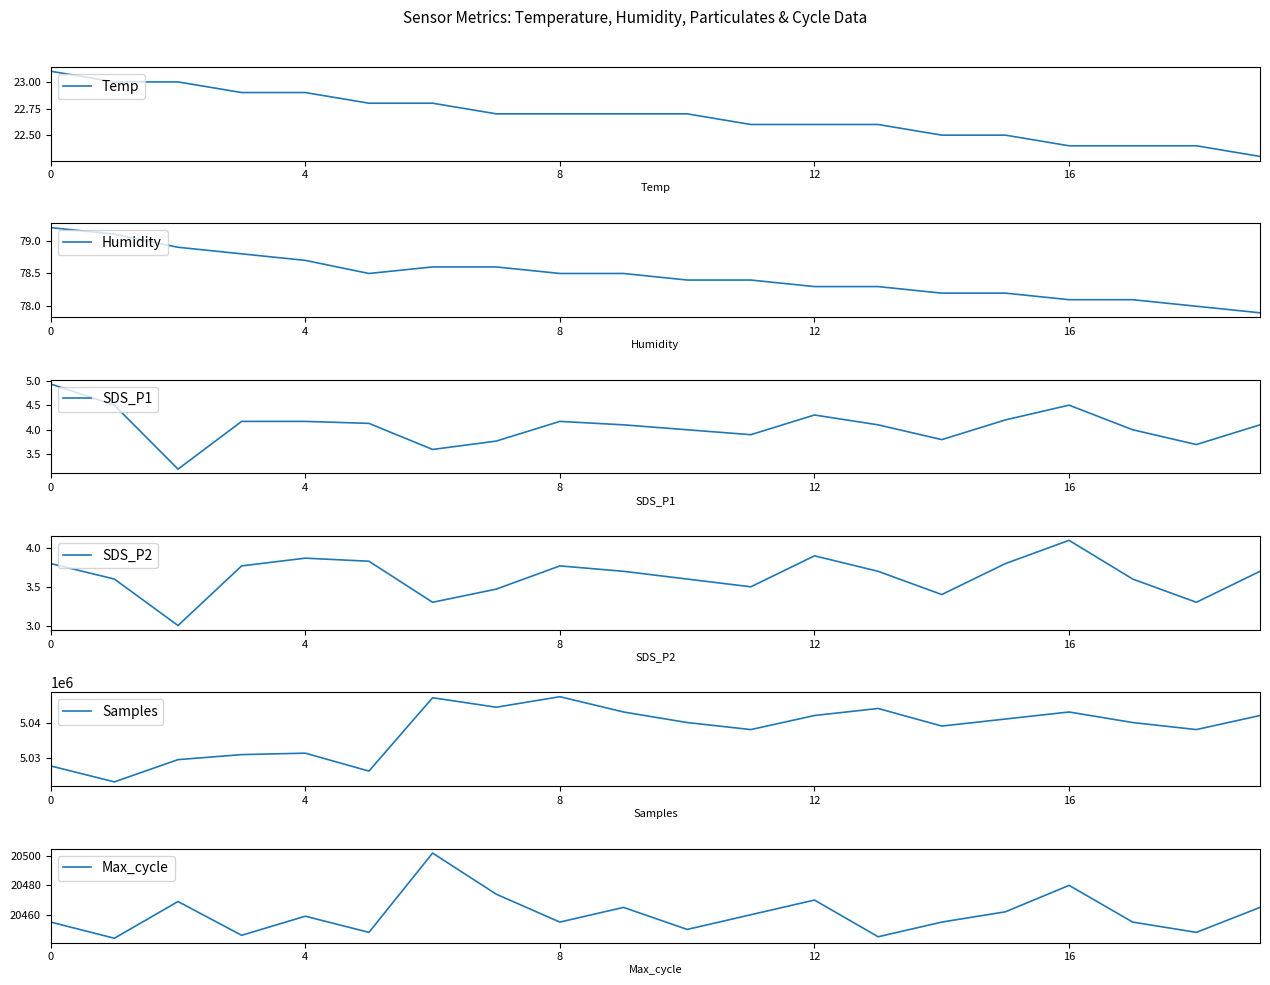

True or false: Temp has a value of 36.5 at 16.

False